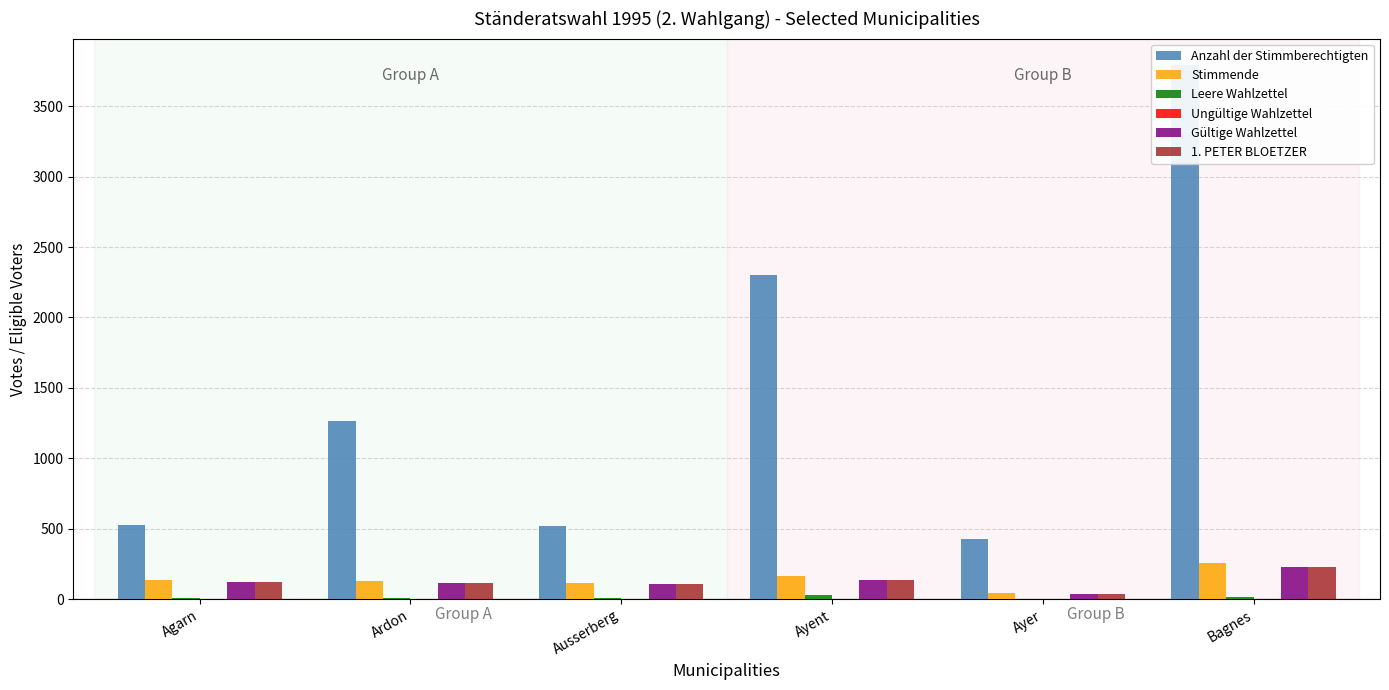

Which series has the largest total across all categories?

Anzahl der Stimmberechtigten